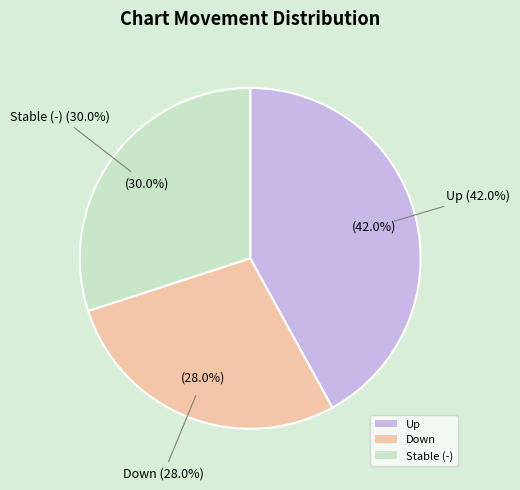

The - slice represents 30% of the pie. True or false?

True